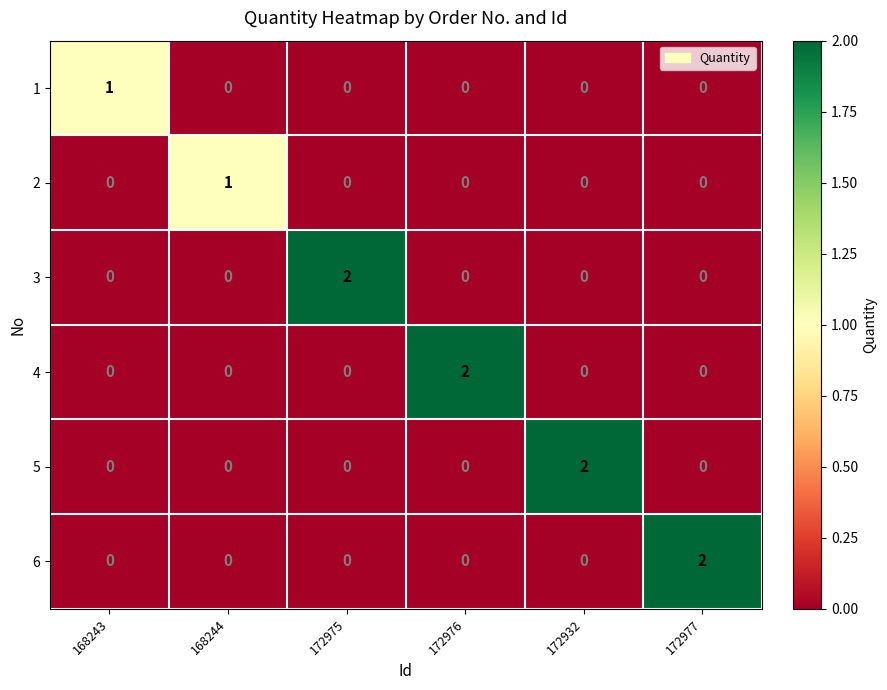

True or false: 5 has a value of -1 at 168243.

False